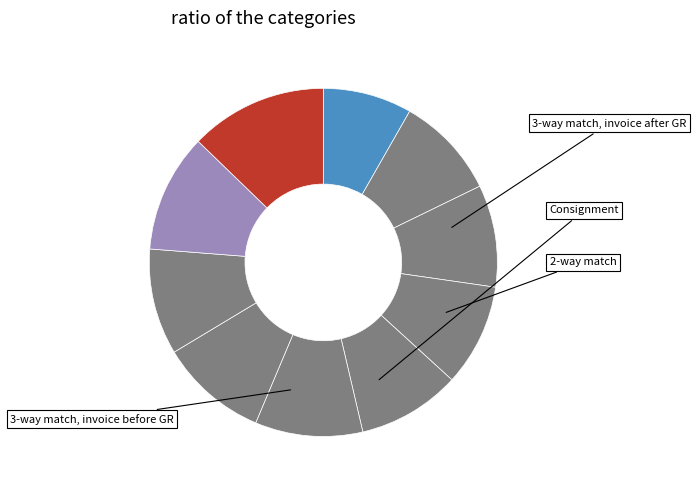

Count the number of slices in the pie.

10